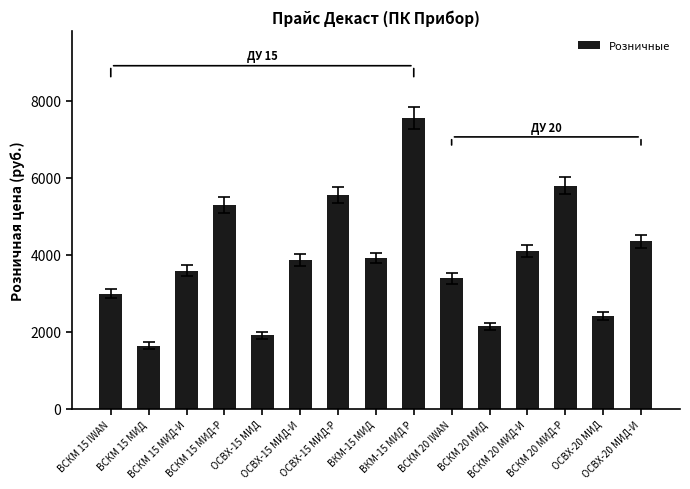

Where does the data first go above 3853?

ВСКМ 15 МИД-Р